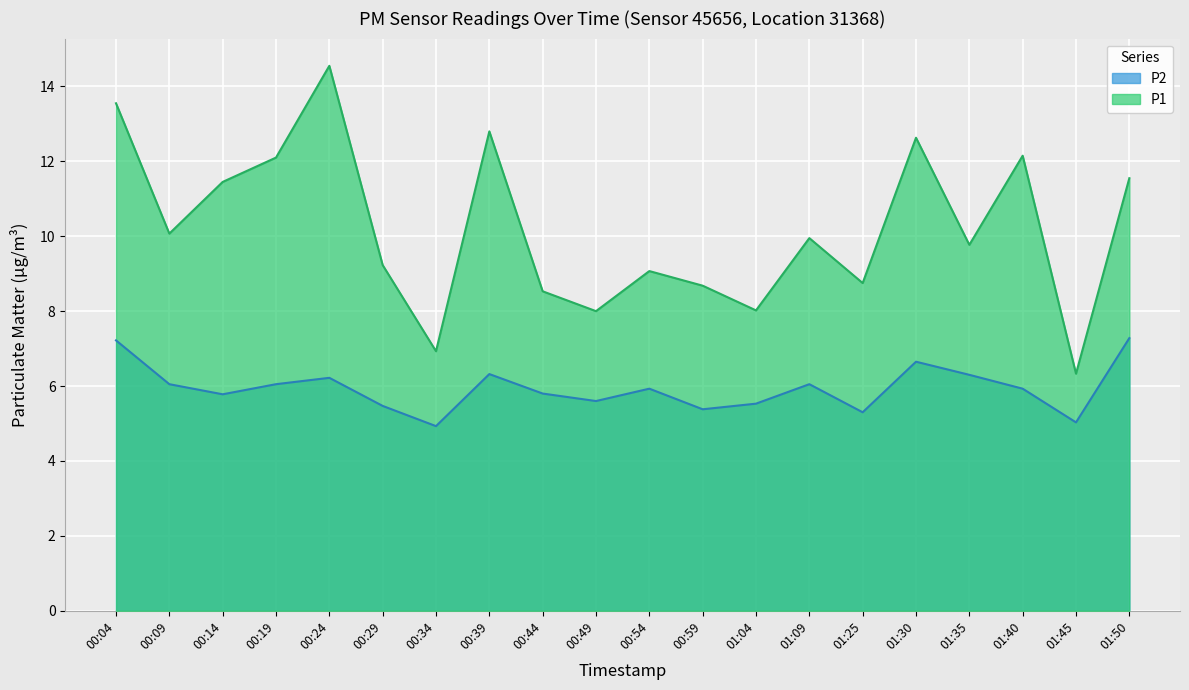

What position from the right is 00:04?

20